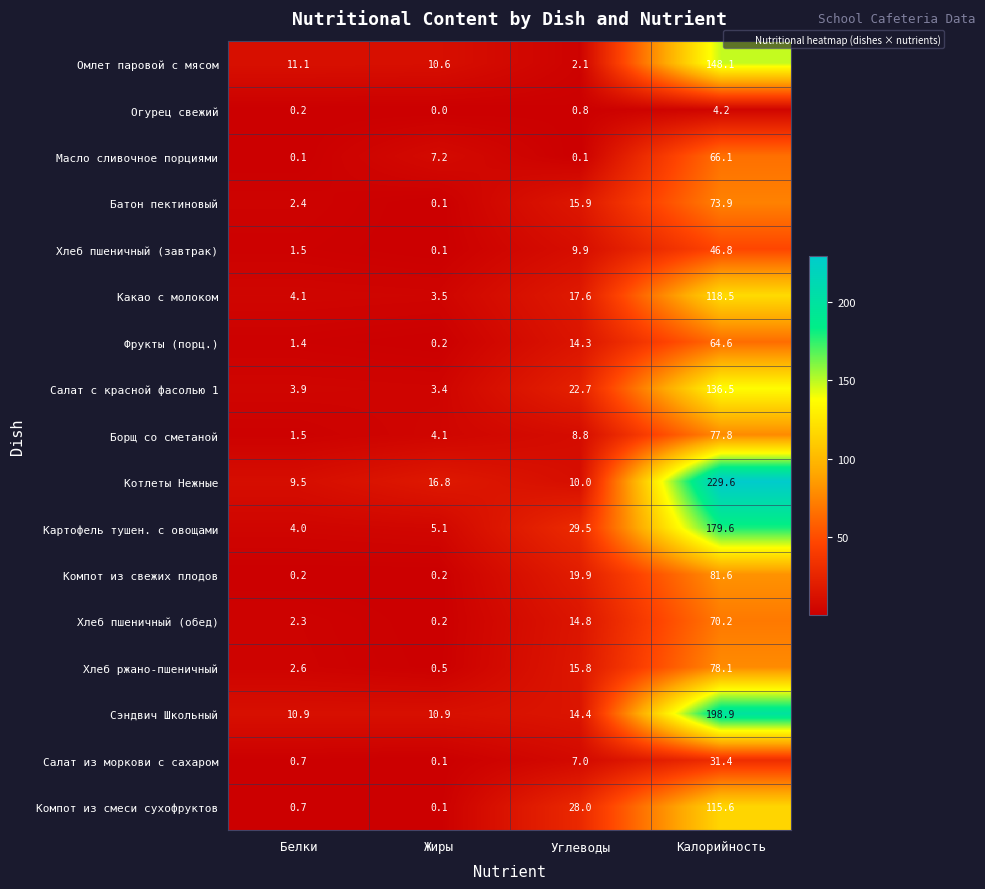

At which label is Компот из свежих плодов closest to 40?

Углеводы